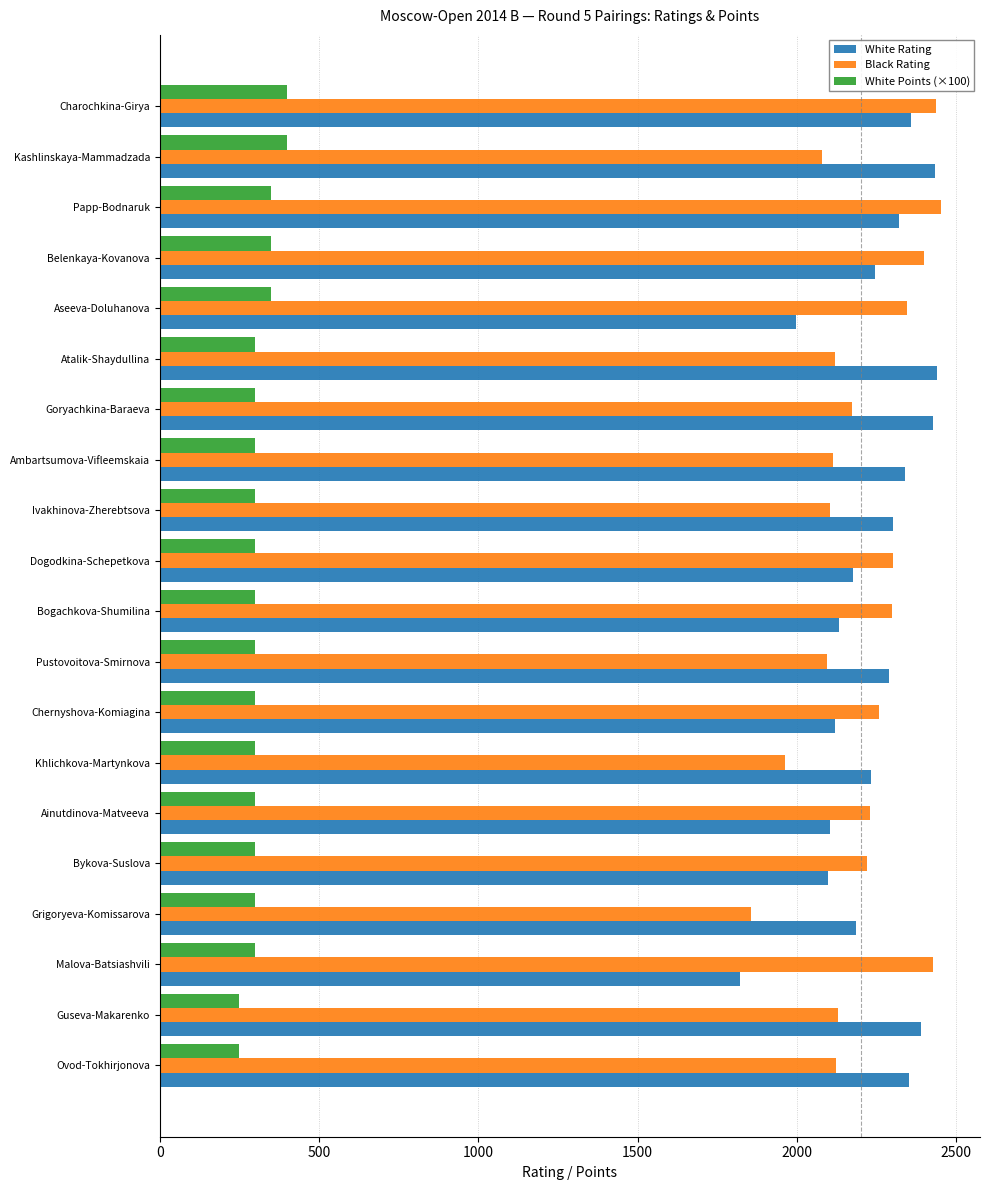

What is the smallest value displayed?

250